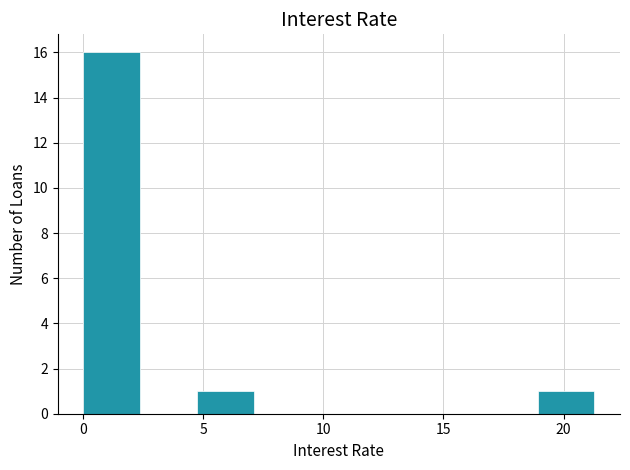

Which range on the x-axis has the tallest bar?

0.0 to 2.5